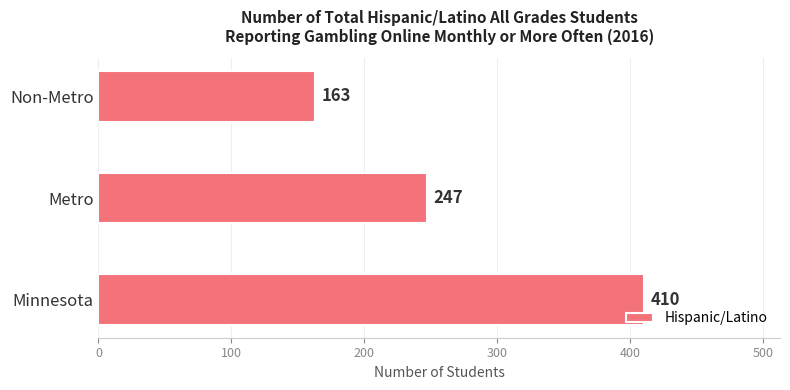

True or false: the data shows 585 at Minnesota.

False